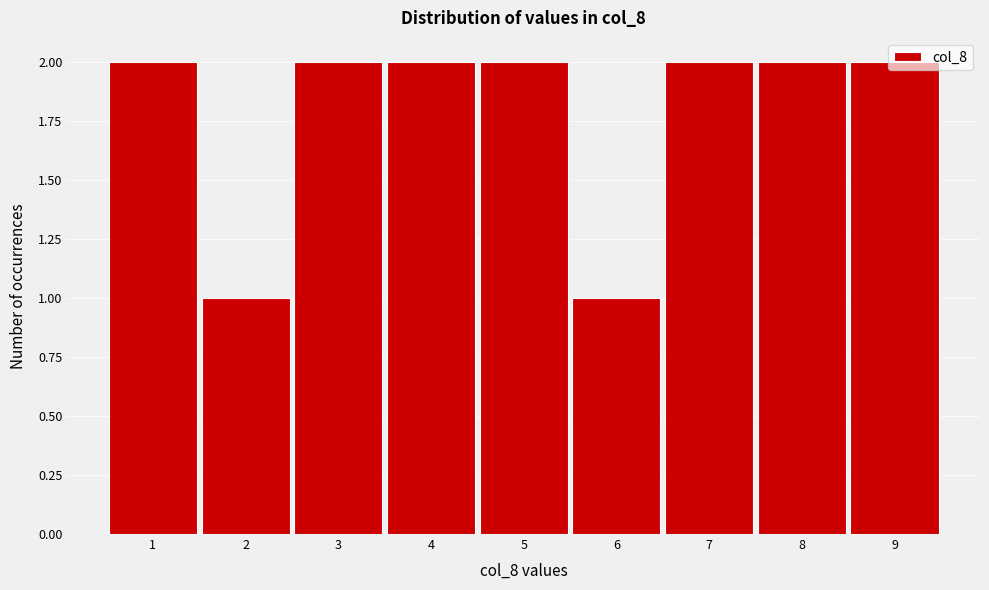

What is the height of the bar covering 1.5 to 2.5 on the x-axis? The values are not printed on the chart, so give them approximately, as read against the axis.

1